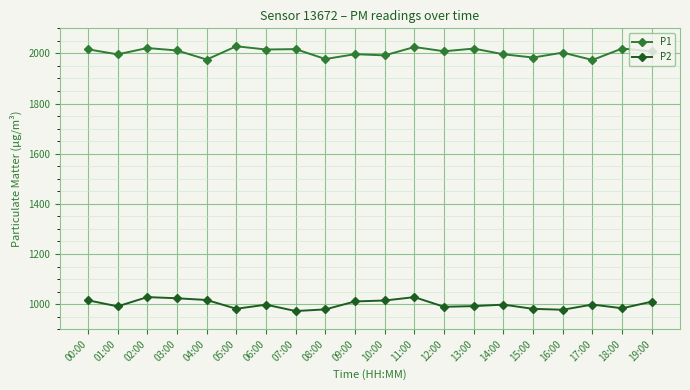

Read the P1 value at 06:00.

2015.6